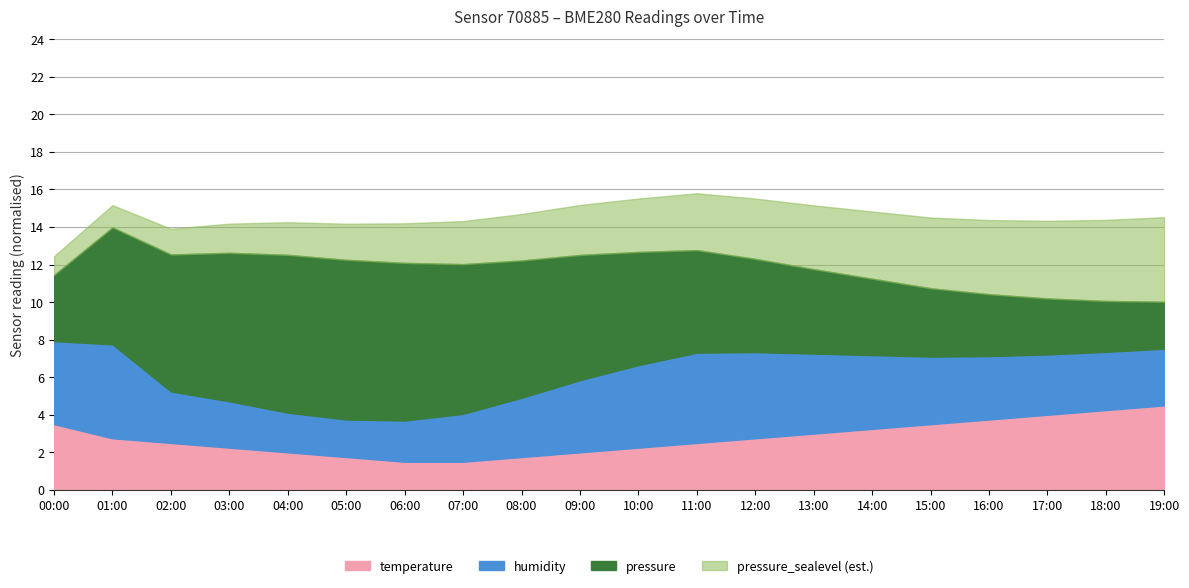

True or false: temperature has more than 1 interior local peaks.

False